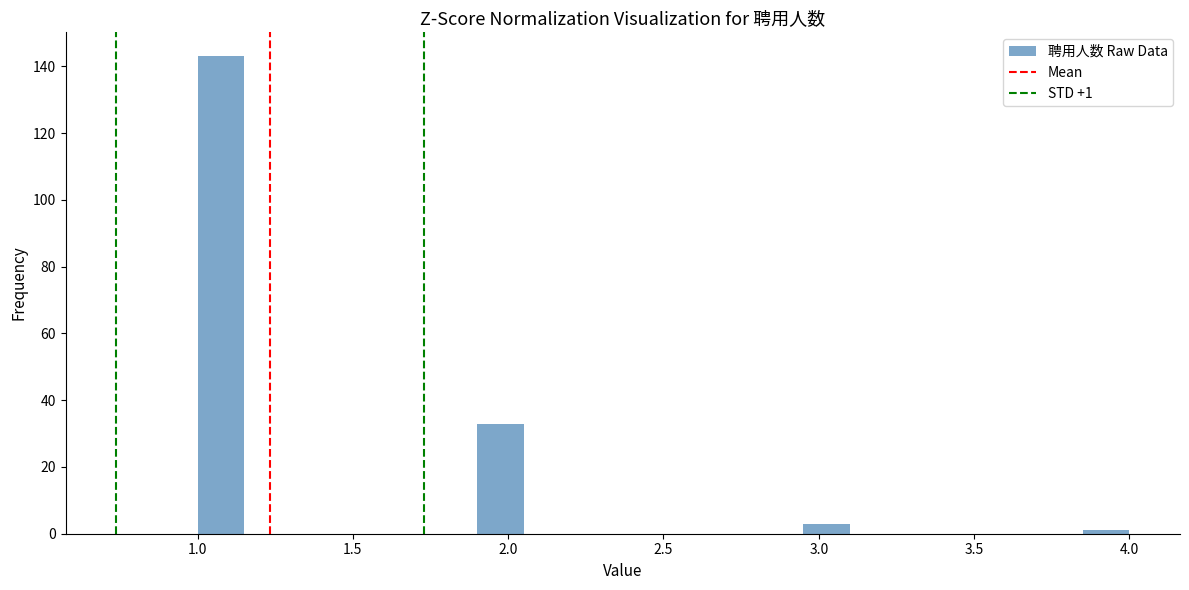

Read against the x-axis, roughly where is the centre of the tallest bar?

1.10